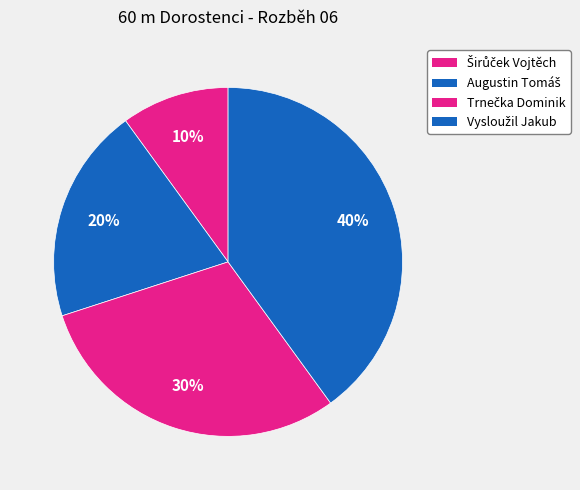

Rank the categories by value from lowest to highest.

Širůček Vojtěch, Augustin Tomáš, Trnečka Dominik, Vysloužil Jakub